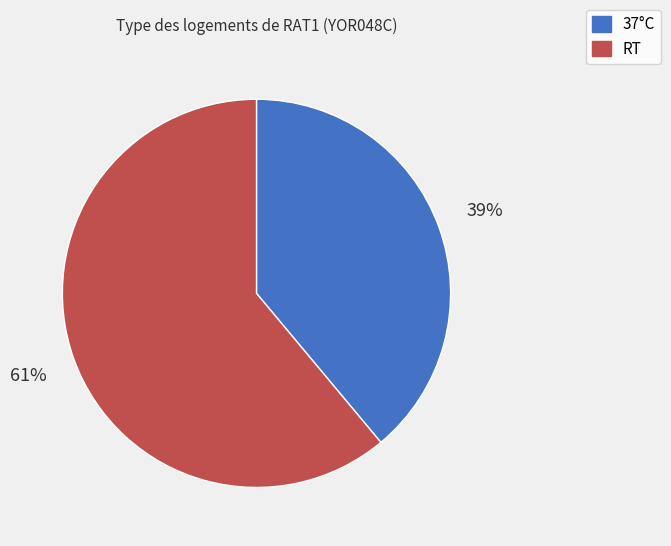

To the nearest percent, what is the average slice percentage?

50%